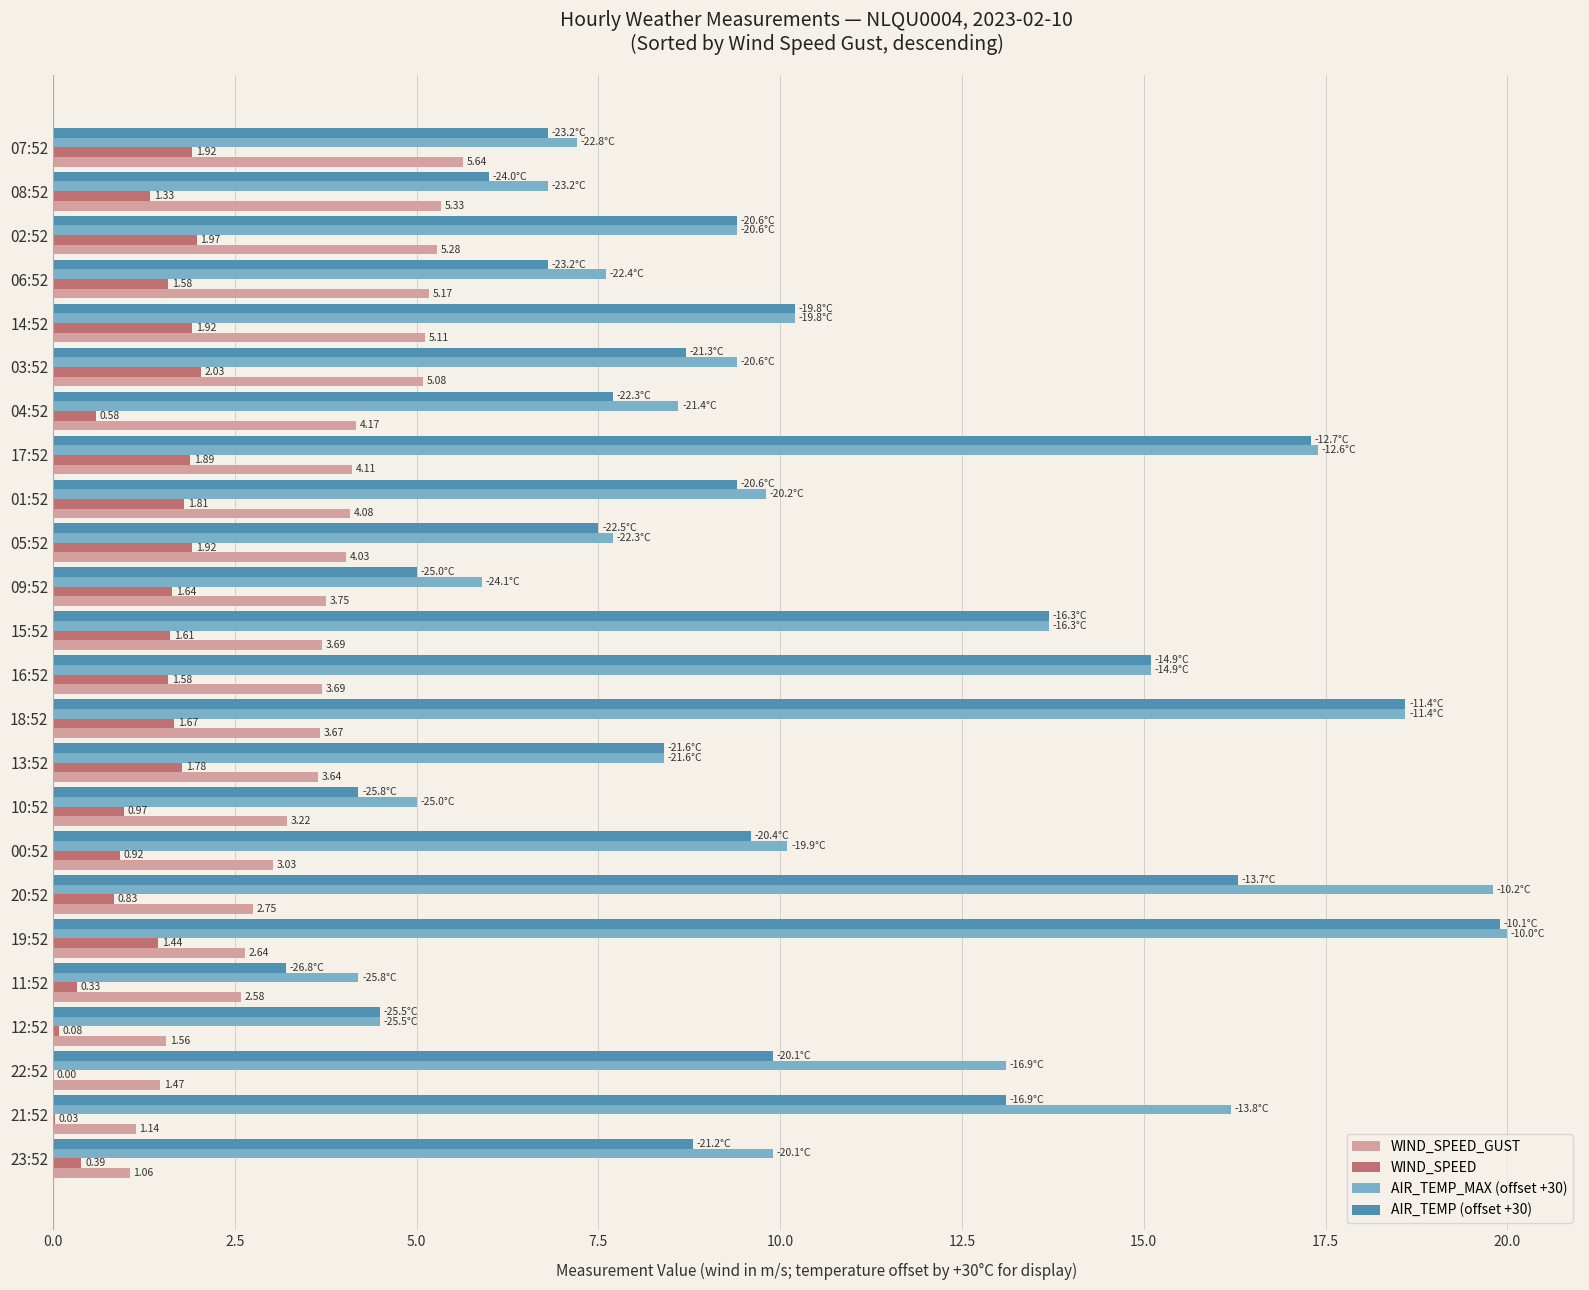

At which category is the sum across all series the highest?

19:52